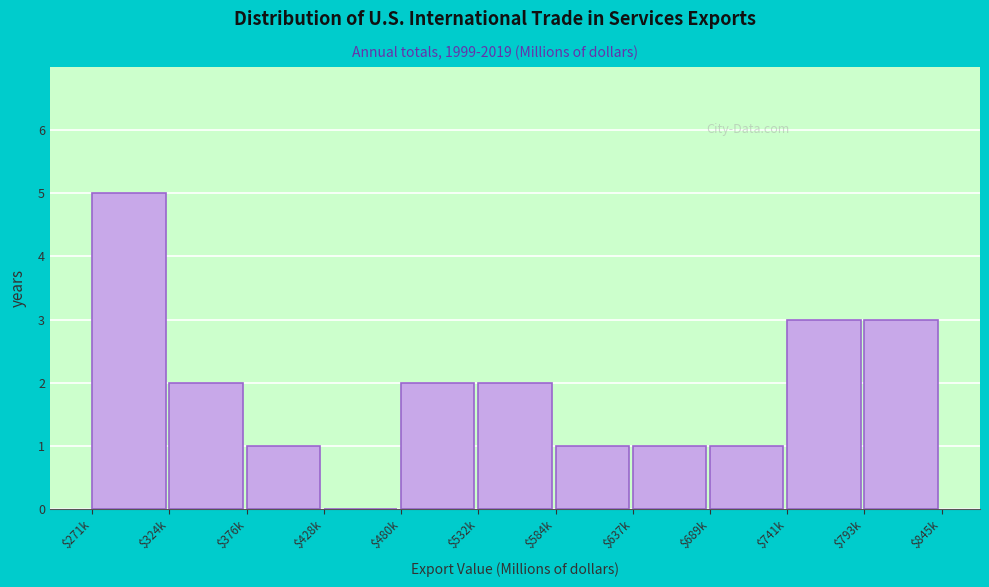

The chart shows a value of 2 at $428k. True or false?

False